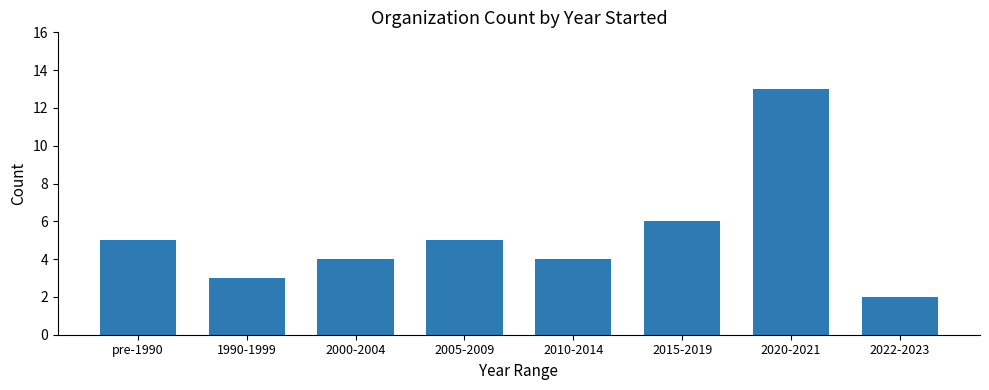

Are the bars grouped side by side (vs. stacked)?

No